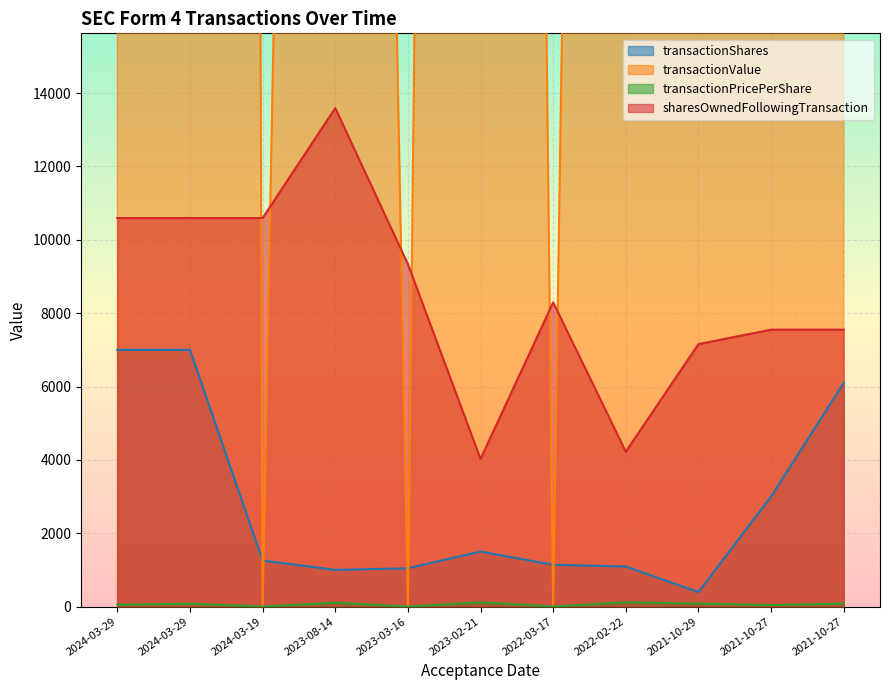

True or false: transactionPricePerShare has a value of 67.7 at 2023-08-14.

False